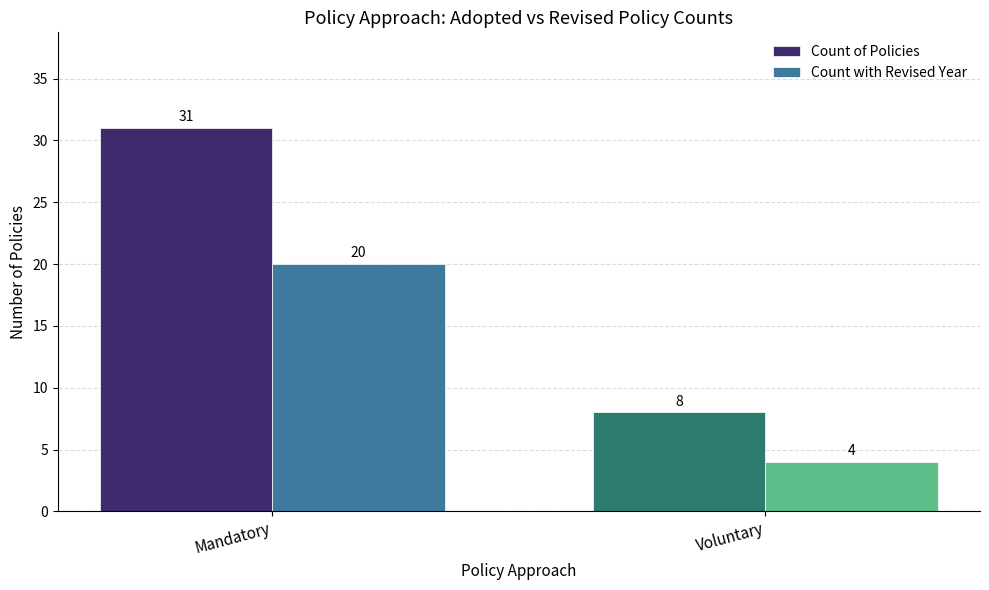

Count the number of data series in this chart.

2